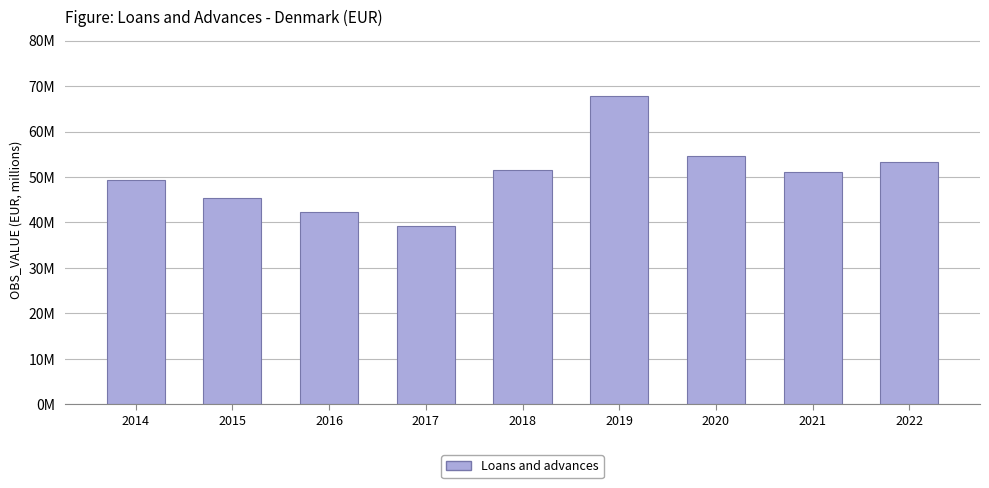

What is the value of the 7th bar from the left?

54687234